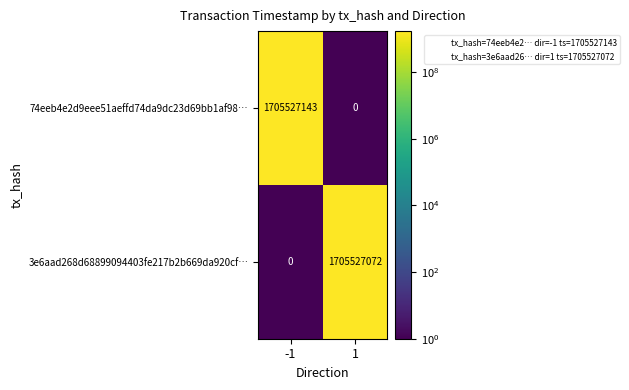

Count the number of categories in the chart.

2